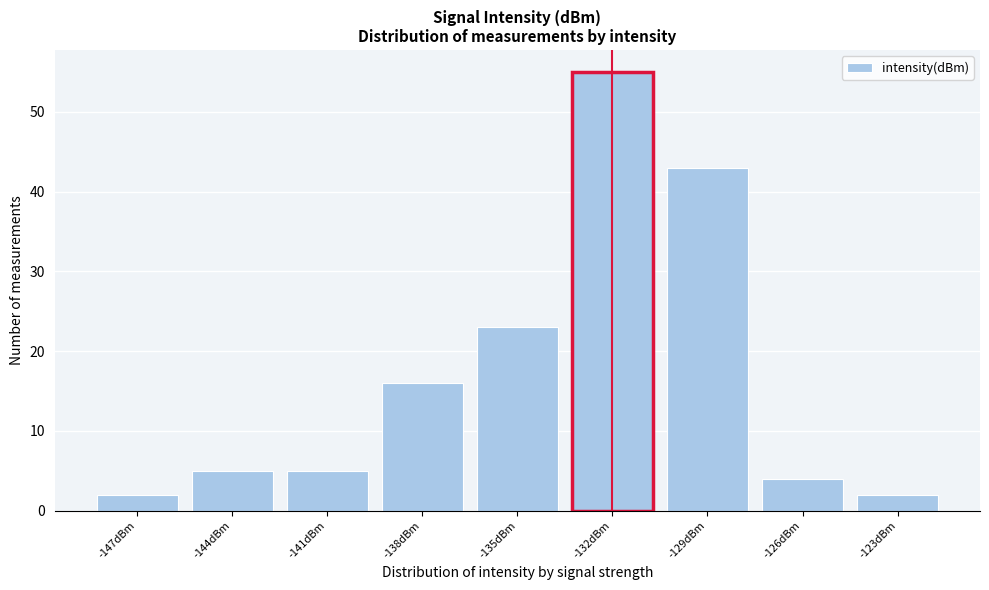

Reading right to left, what are all the values shown in this chart?

-123dBm=2	-126dBm=4	-129dBm=43	-132dBm=55	-135dBm=23	-138dBm=16	-141dBm=5	-144dBm=5	-147dBm=2